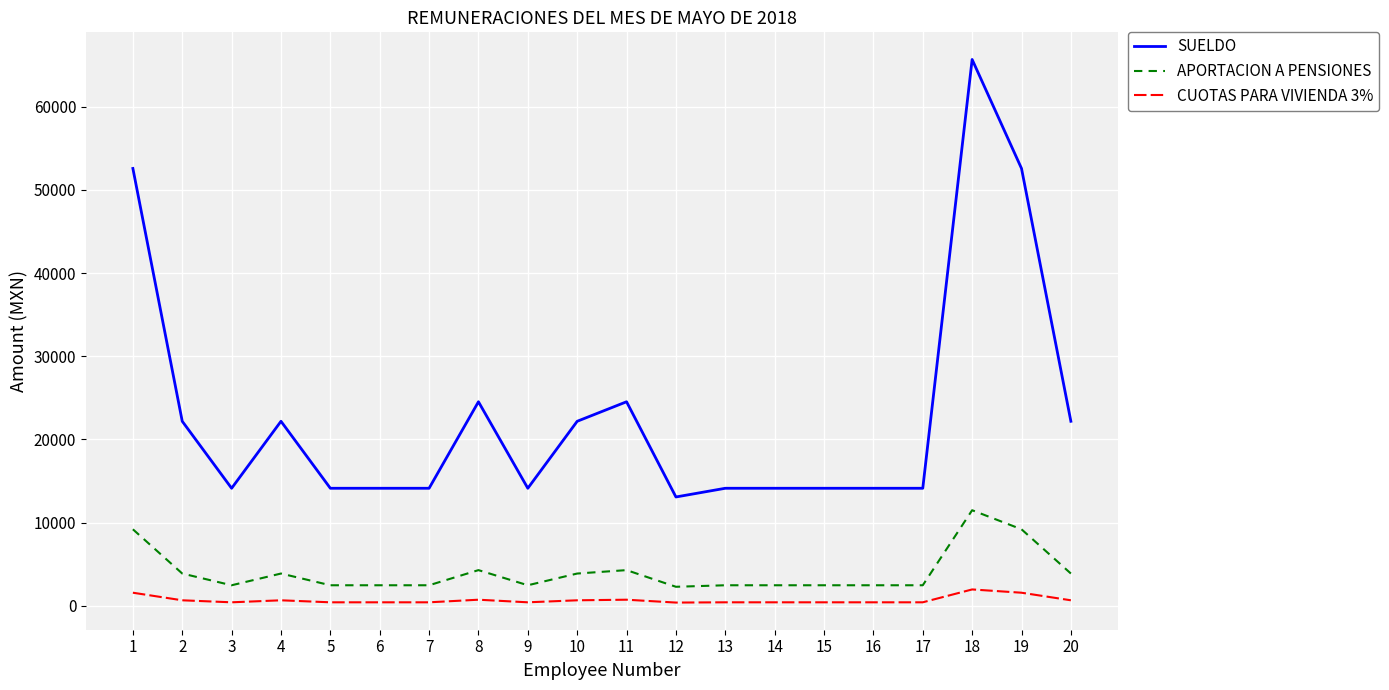

At which category does the chart reach its peak across all series?

18